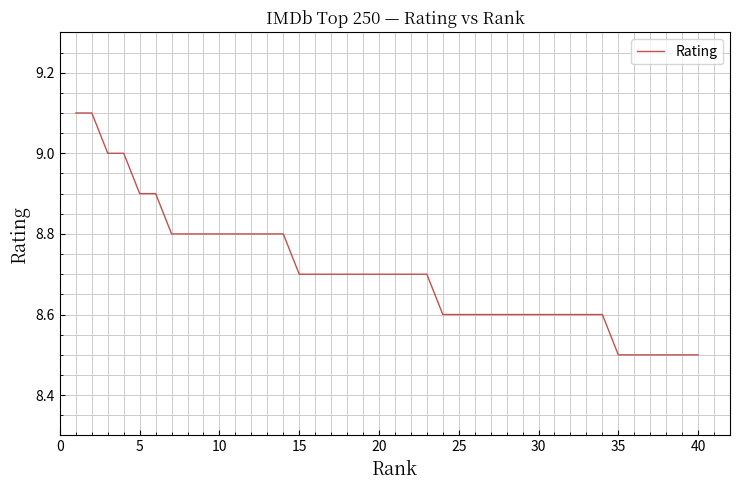

Reading right to left, extract all data points from this chart.

8.5	8.5	8.5	8.5	8.5	8.5	8.6	8.6	8.6	8.6	8.6	8.6	8.6	8.6	8.6	8.6	8.6	8.7	8.7	8.7	8.7	8.7	8.7	8.7	8.7	8.7	8.8	8.8	8.8	8.8	8.8	8.8	8.8	8.8	8.9	8.9	9.0	9.0	9.1	9.1